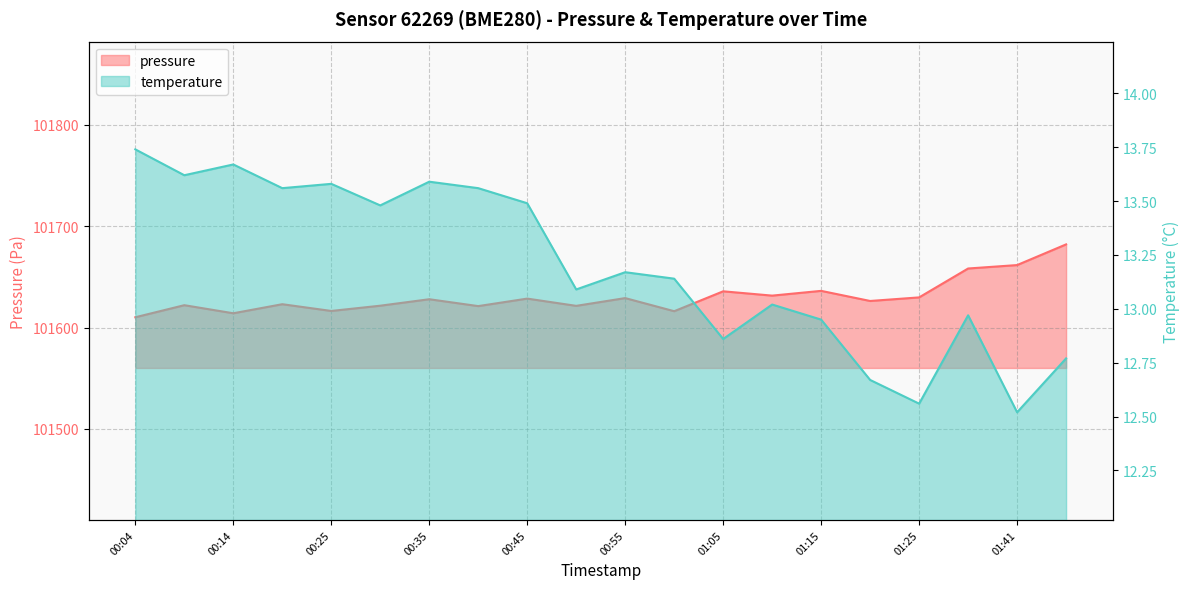

What is the spread (max minus min) of values at 00:45?

101615.1